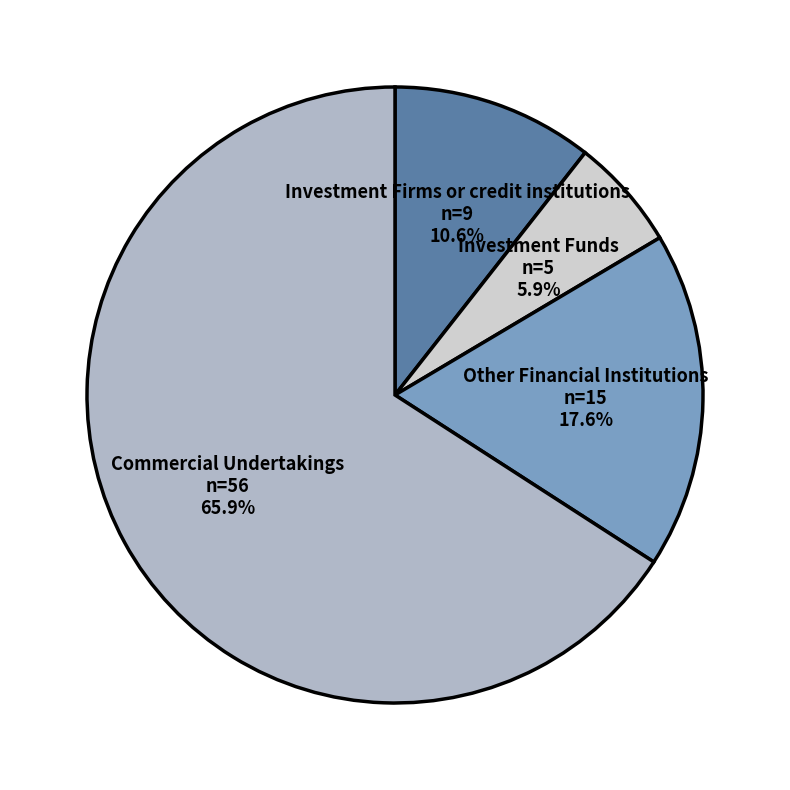

Which slice is the smallest?

Investment Funds